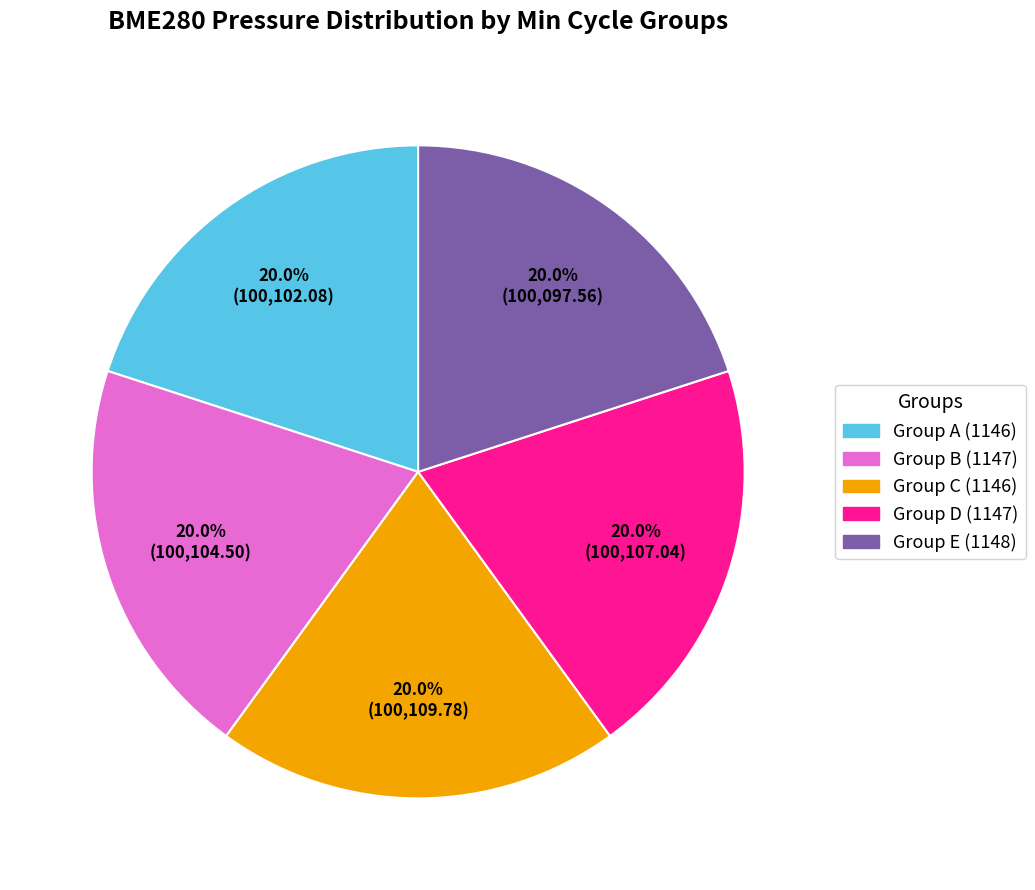

Count the number of slices in the pie.

5